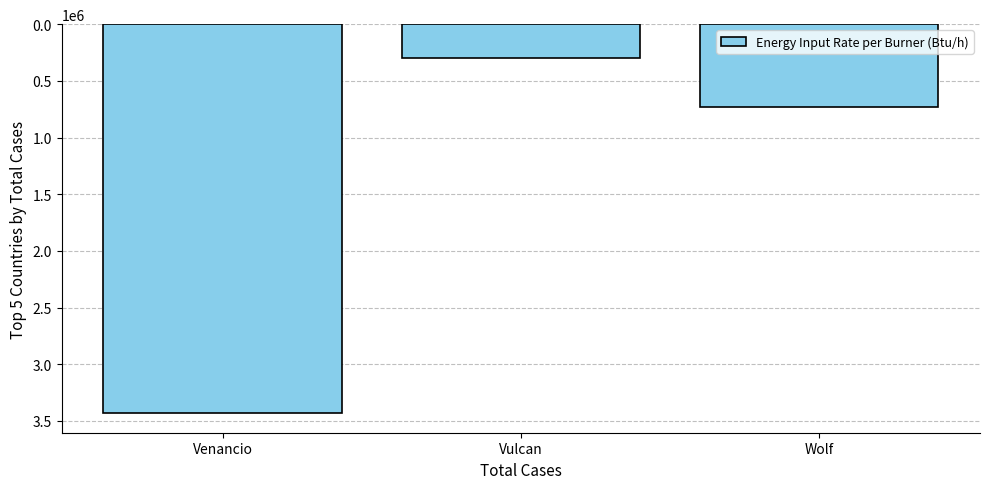

How many values are between 300000 and 3432000?

3